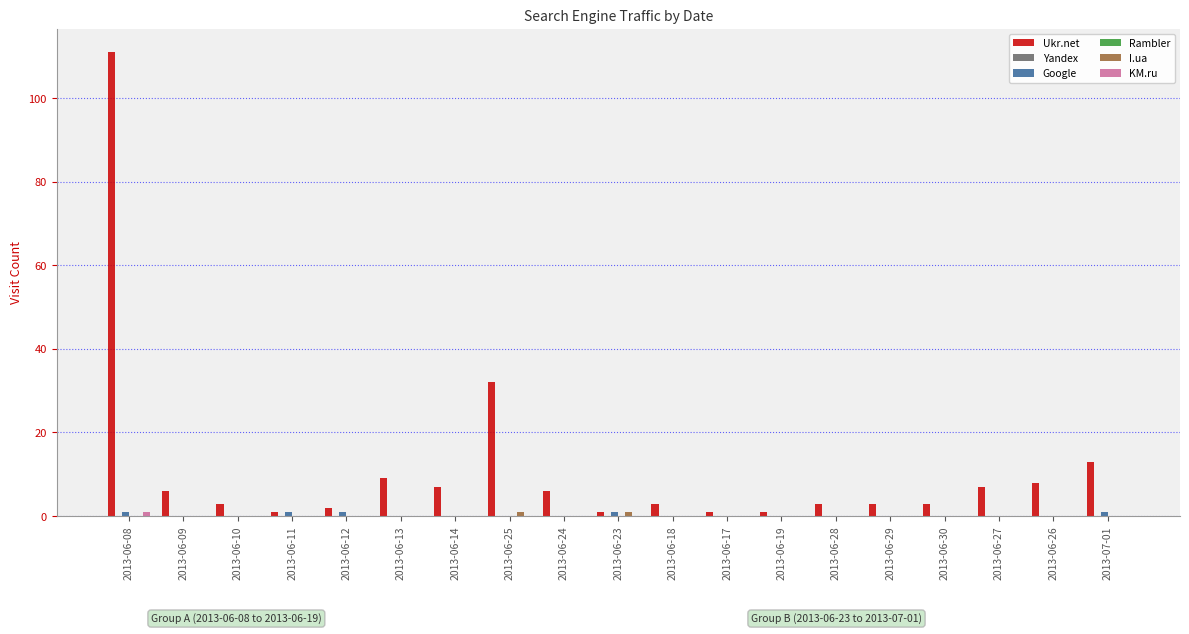

Reading left to right, transcribe all the data shown in this chart.

Ukr.net: 111	6	3	1	2	9	7	32	6	1	3	1	1	3	3	3	7	8	13
Yandex: 0	0	0	0	0	0	0	0	0	0	0	0	0	0	0	0	0	0	0
Google: 1	0	0	1	1	0	0	0	0	1	0	0	0	0	0	0	0	0	1
Rambler: 0	0	0	0	0	0	0	0	0	0	0	0	0	0	0	0	0	0	0
I.ua: 0	0	0	0	0	0	0	1	0	1	0	0	0	0	0	0	0	0	0
KM.ru: 1	0	0	0	0	0	0	0	0	0	0	0	0	0	0	0	0	0	0